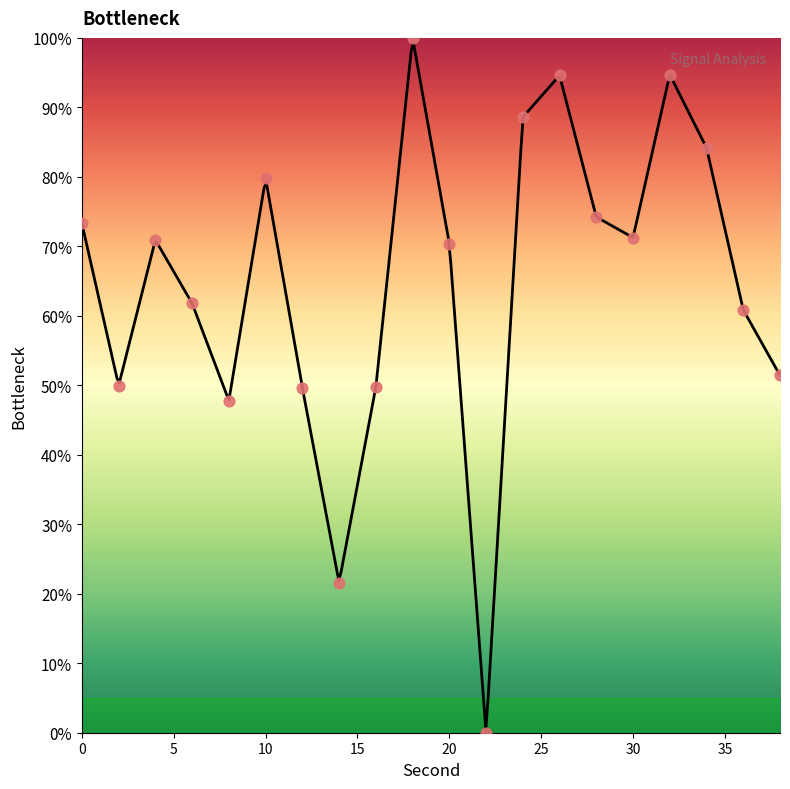

What is the ratio of the value at 12 to the value at 30?

0.7